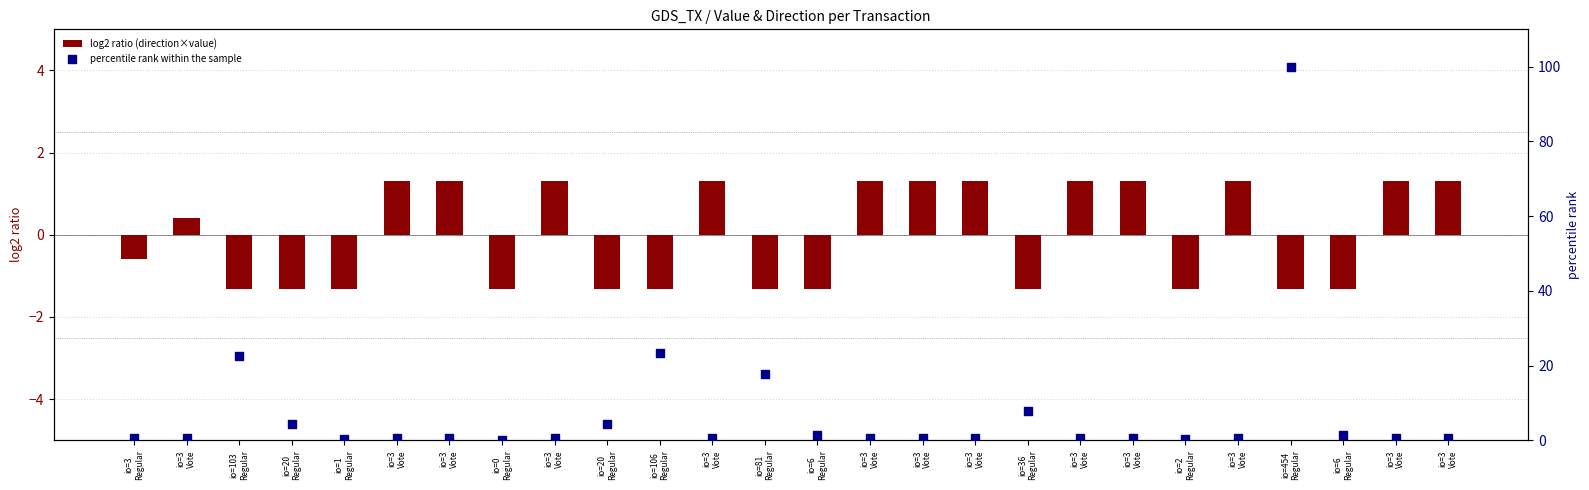

Is the value of log2 ratio (direction×value) at io=3
Vote greater than the value of percentile rank within the sample at io=6
Regular?

No